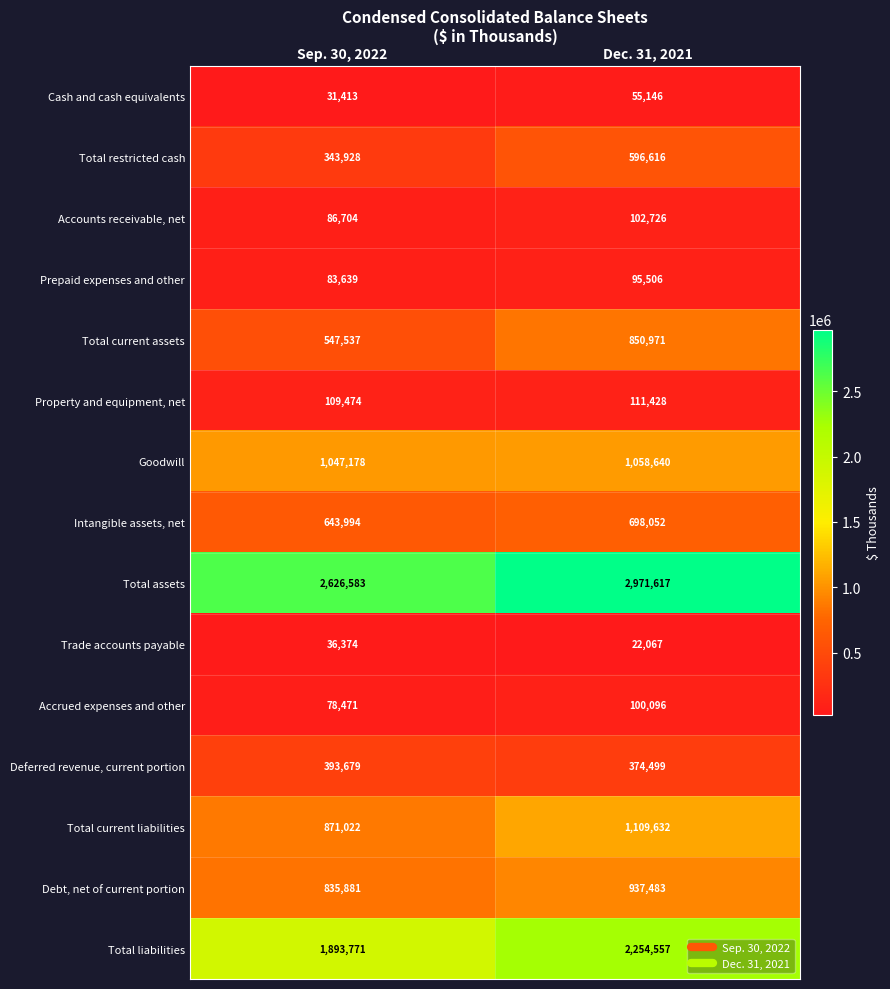

Between Sep. 30, 2022 and Dec. 31, 2021, which series saw the biggest shift?

Total liabilities